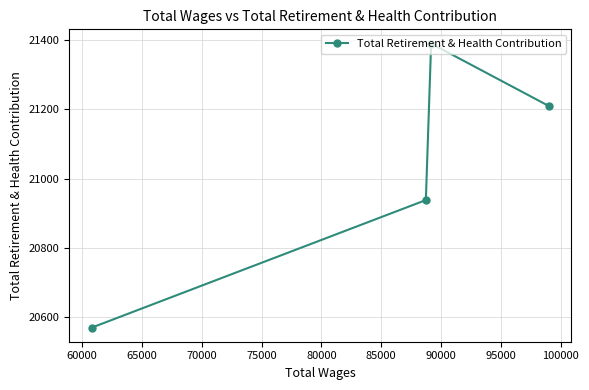

What is the value of the 3rd point from the left?

21390